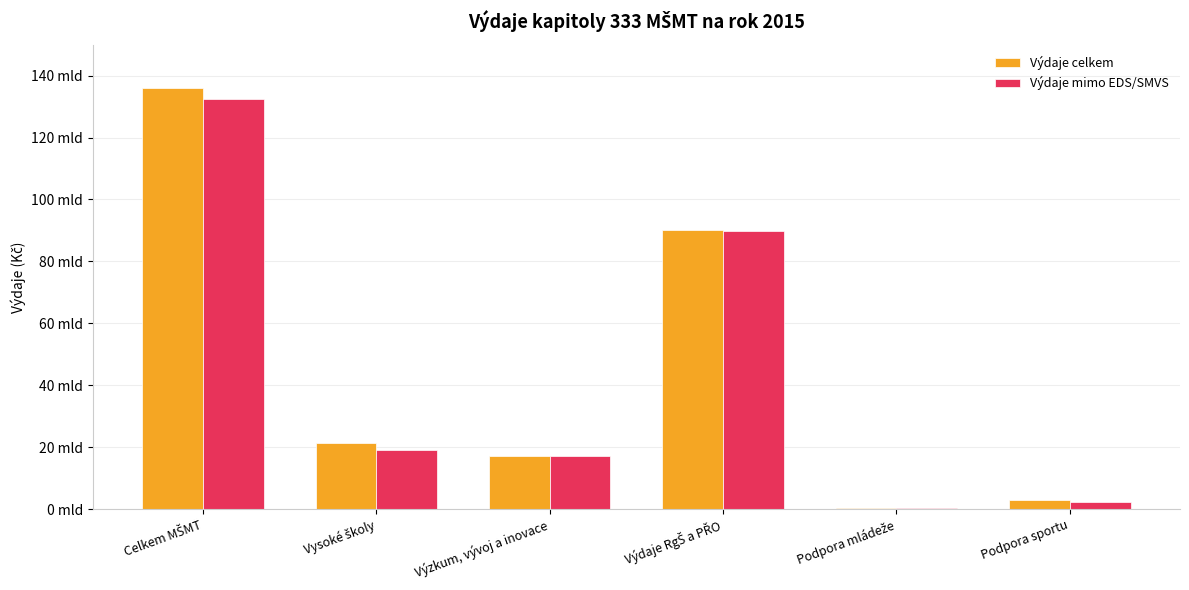

What are all the series names shown in the legend?

Výdaje celkem, Výdaje mimo EDS/SMVS